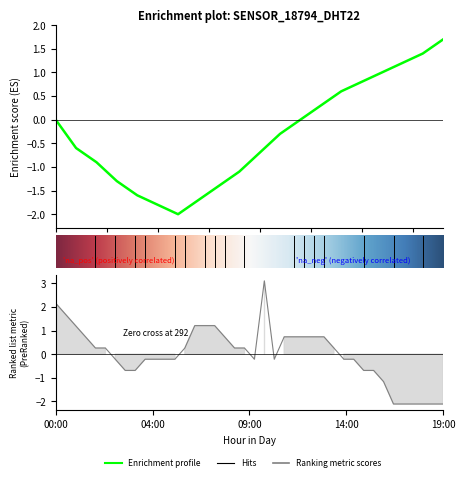

What is the label of the 14th point from the right?

06:00